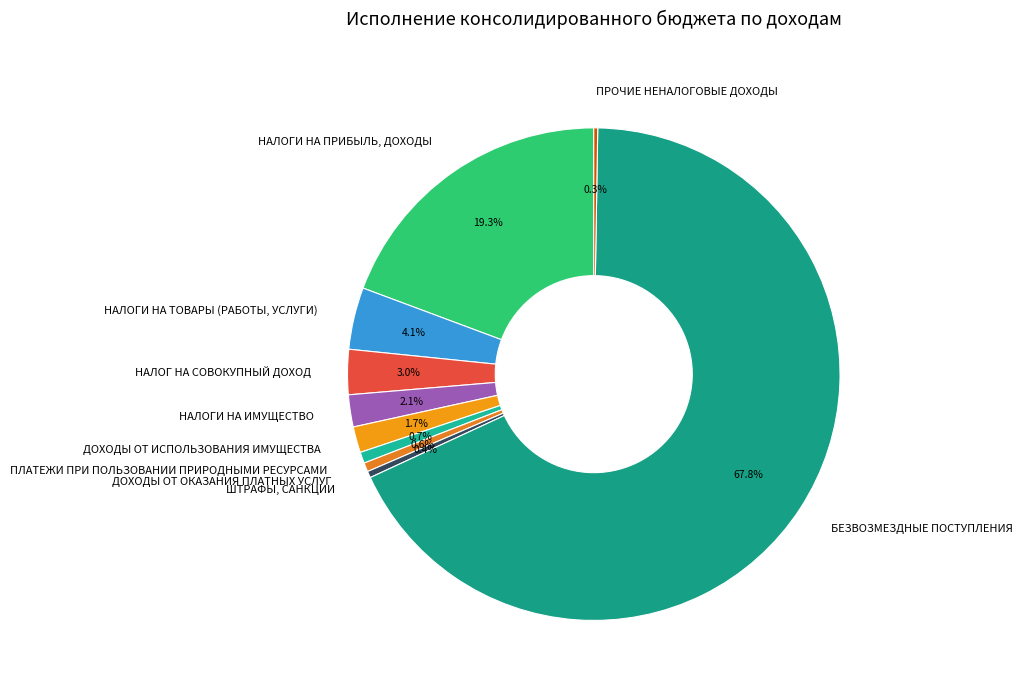

What percentage is NOT represented by ШТРАФЫ, САНКЦИИ?

99.6%